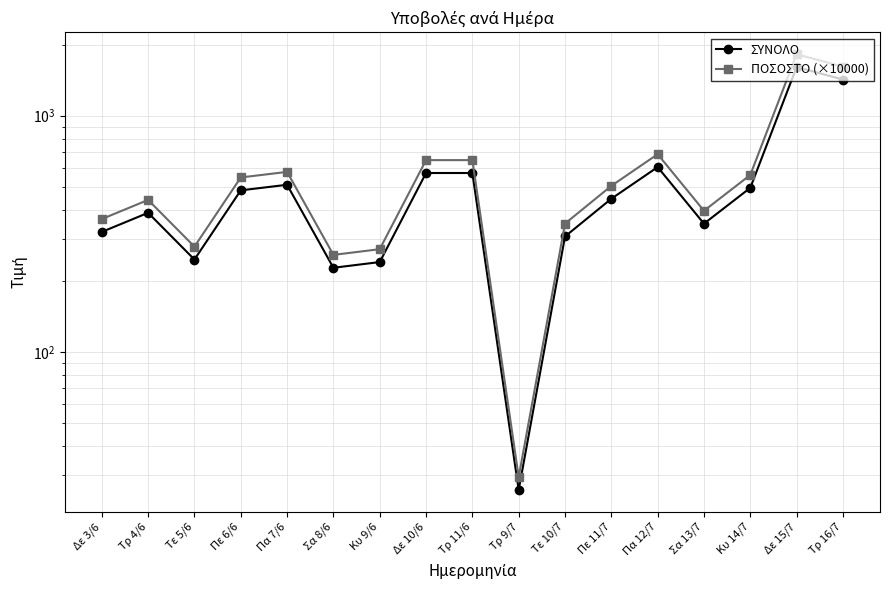

Read the ΠΟΣΟΣΤΟ (×10000) value at Τρ 16/7.

1613.6